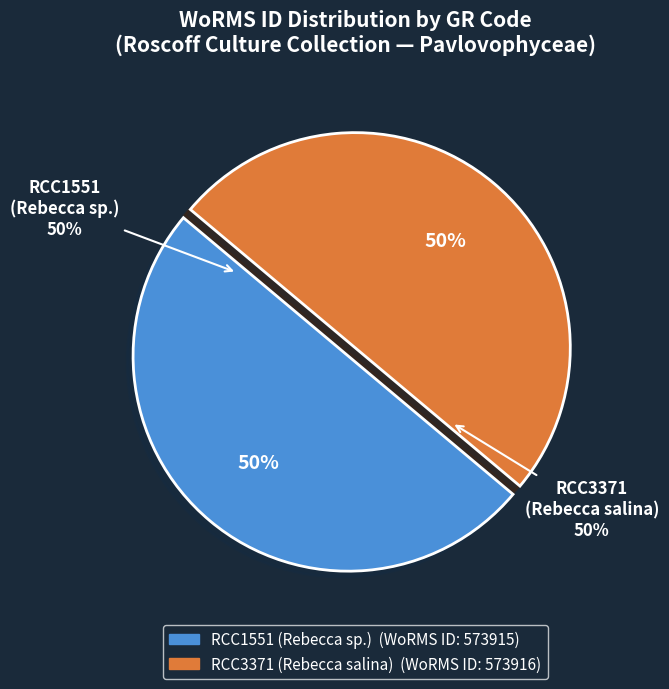

What is the largest slice in the pie chart?

RCC3371 (Rebecca salina)